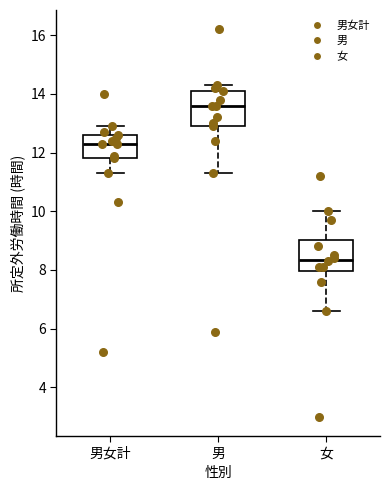

Reading left to right, transcribe this box plot: for each box, give where its median line is, the range the box spans, and where its two whiskers end, as read against the y-axis. The values are not printed on the chart, so give them approximately, as read against the axis.

男女計: median 12.4, box 11.8 to 12.6, whiskers 11.4 to 13.0
男: median 13.6, box 13.0 to 14.2, whiskers 11.4 to 14.4
女: median 8.4, box 8.0 to 9.0, whiskers 6.6 to 10.0